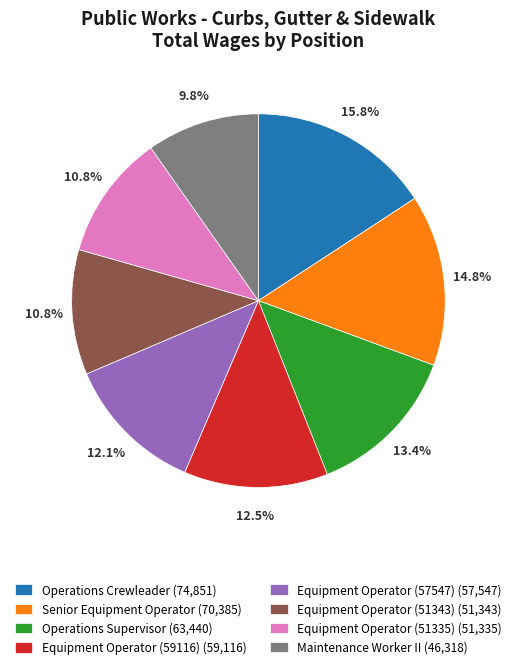

To the nearest percent, what is the combined percentage of Maintenance Worker II and Senior Equipment Operator?

25%